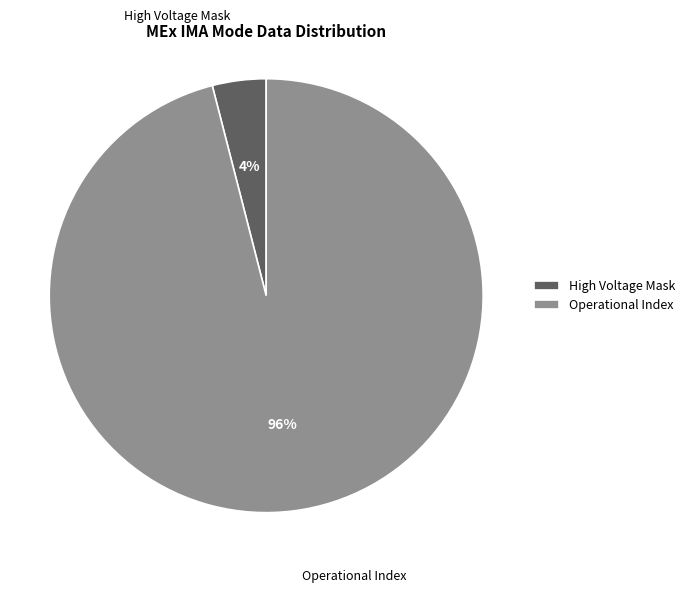

Rank the categories by value from lowest to highest.

High Voltage Mask, Operational Index